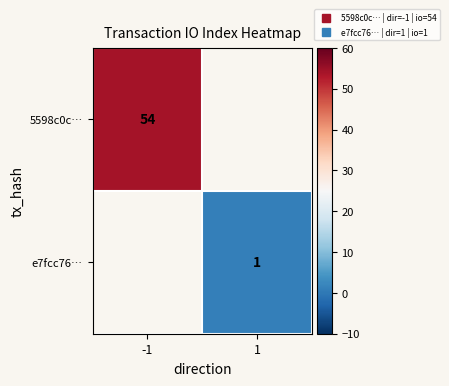

At 1, list the series in order from smallest to largest.

5598c0c…, e7fcc76…